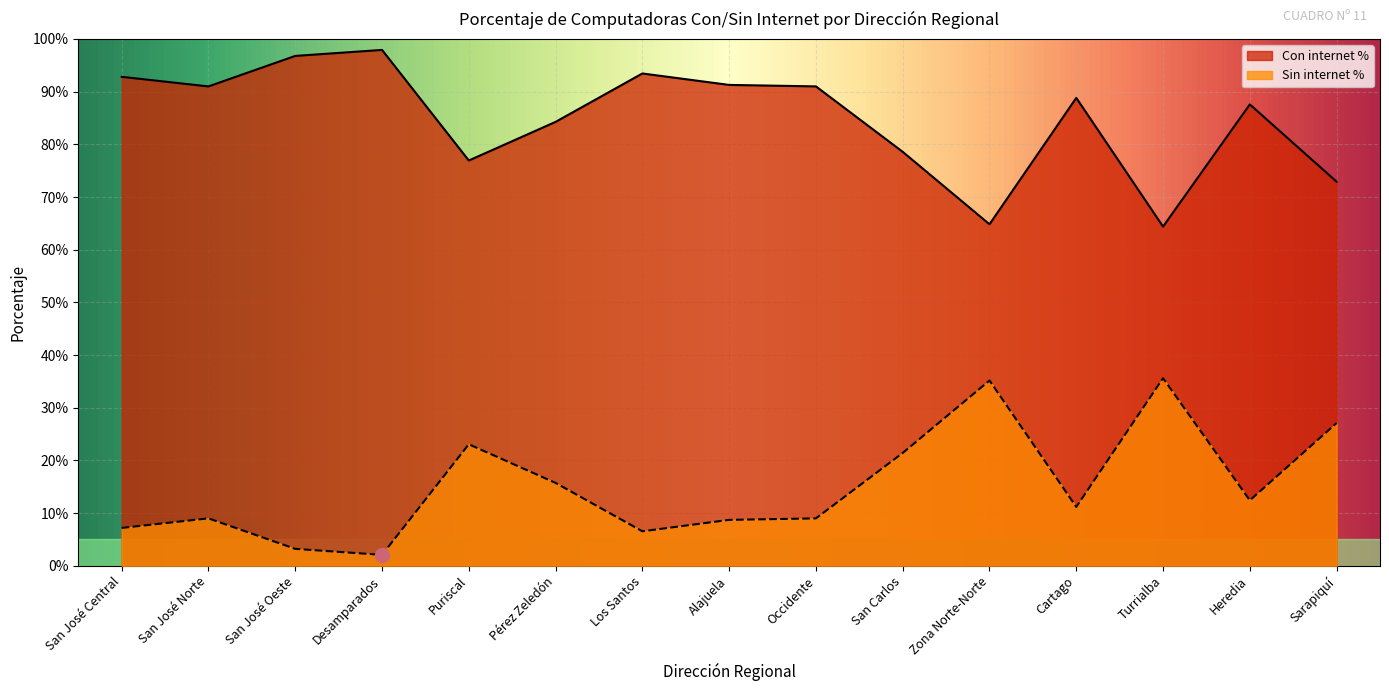

Reading left to right, extract all data points from this chart.

Con internet %: 0.9	0.9	1.0	1.0	0.8	0.8	0.9	0.9	0.9	0.8	0.6	0.9	0.6	0.9	0.7
Sin internet %: 0.1	0.1	0.0	0.0	0.2	0.2	0.1	0.1	0.1	0.2	0.4	0.1	0.4	0.1	0.3